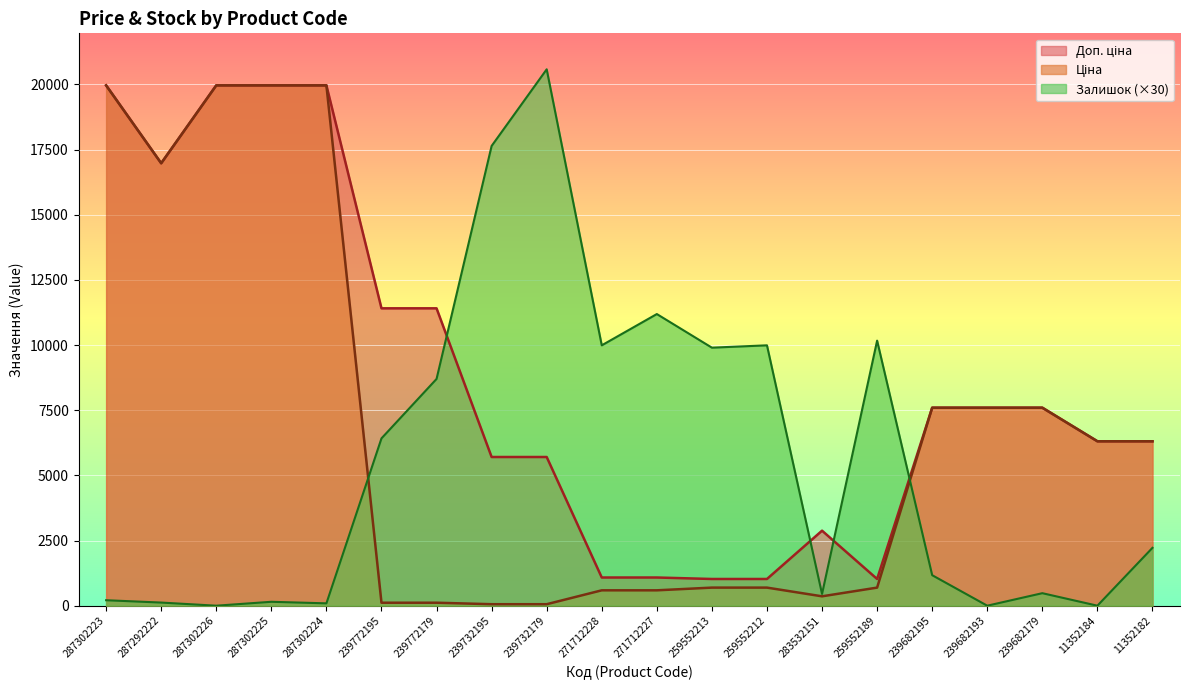

Between which two adjacent categories do Доп. ціна and Залишок first intersect?

239772179 and 239732195